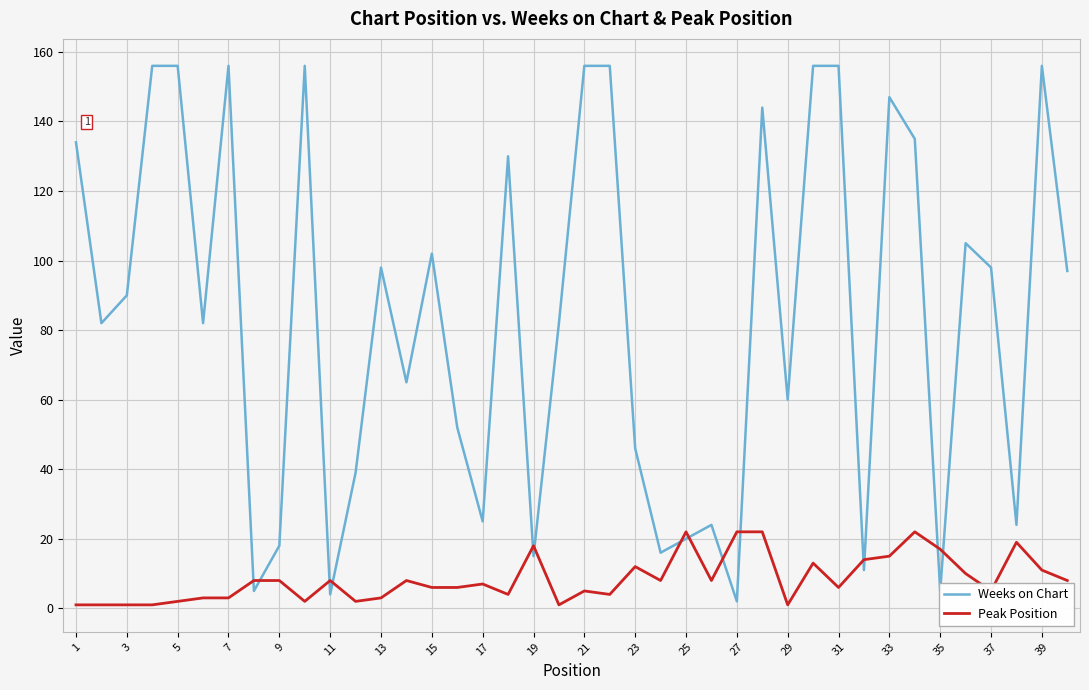

Which series has the largest total across all categories?

Weeks on Chart